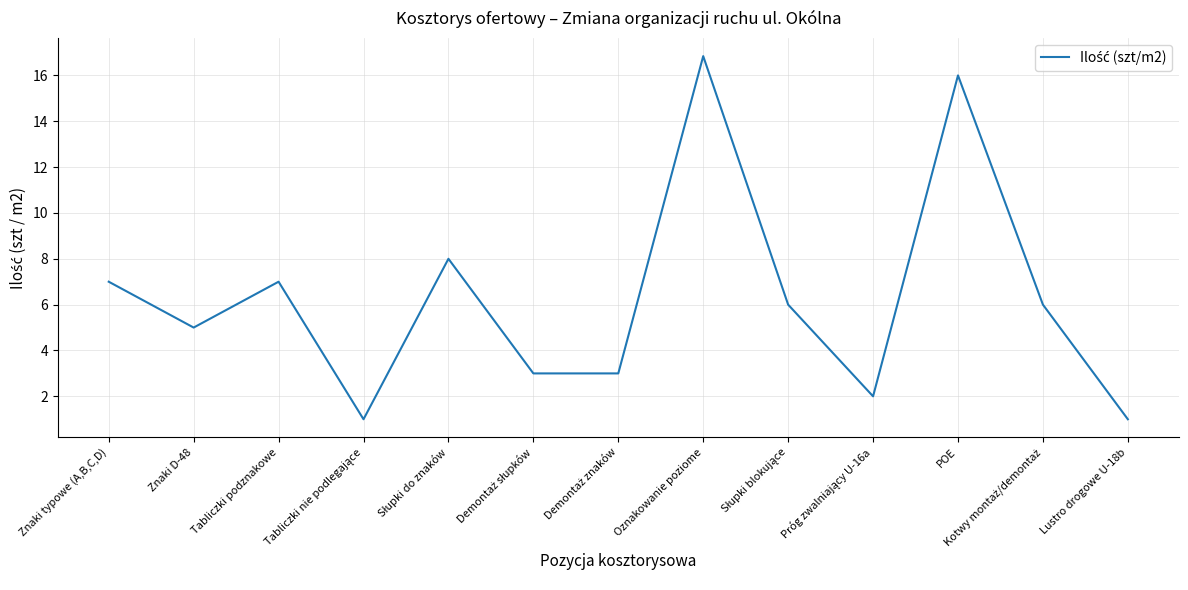

What position from the left is Oznakowanie poziome?

8